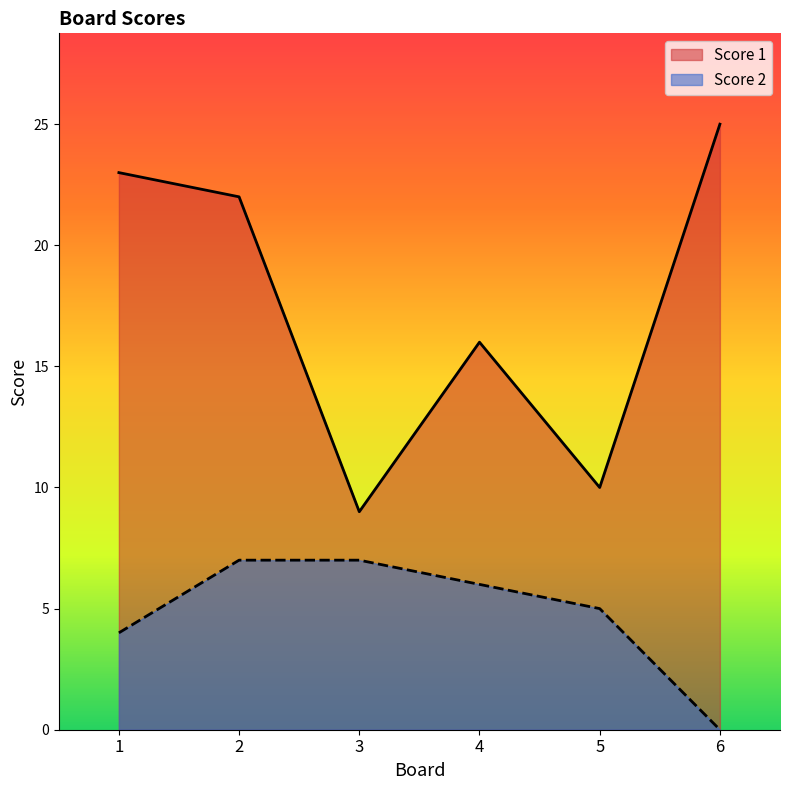

True or false: Score 2 has a value of 11 at 4.

False